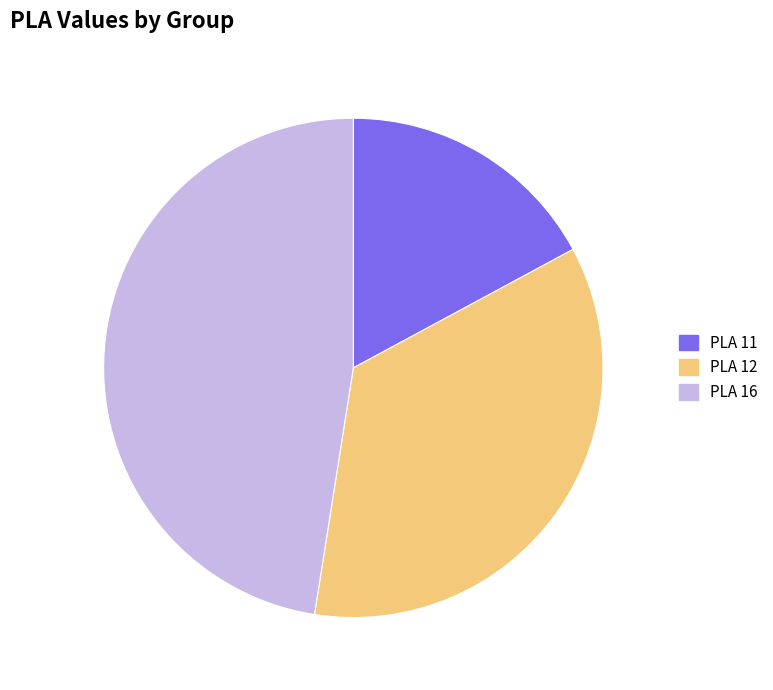

Do PLA 11 and PLA 12 together represent more than half of the pie?

Yes